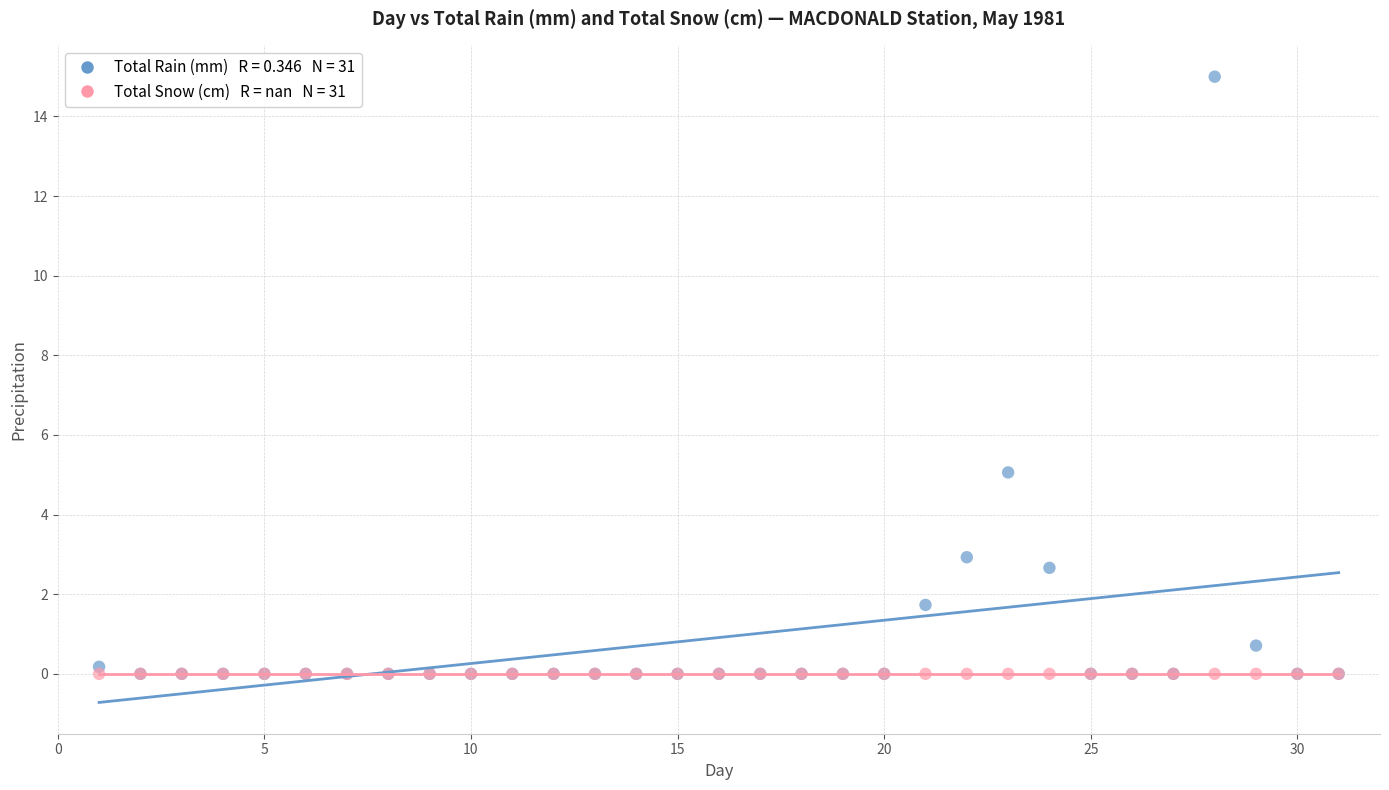

Across all series, what Y value is closest to 7?

5.1